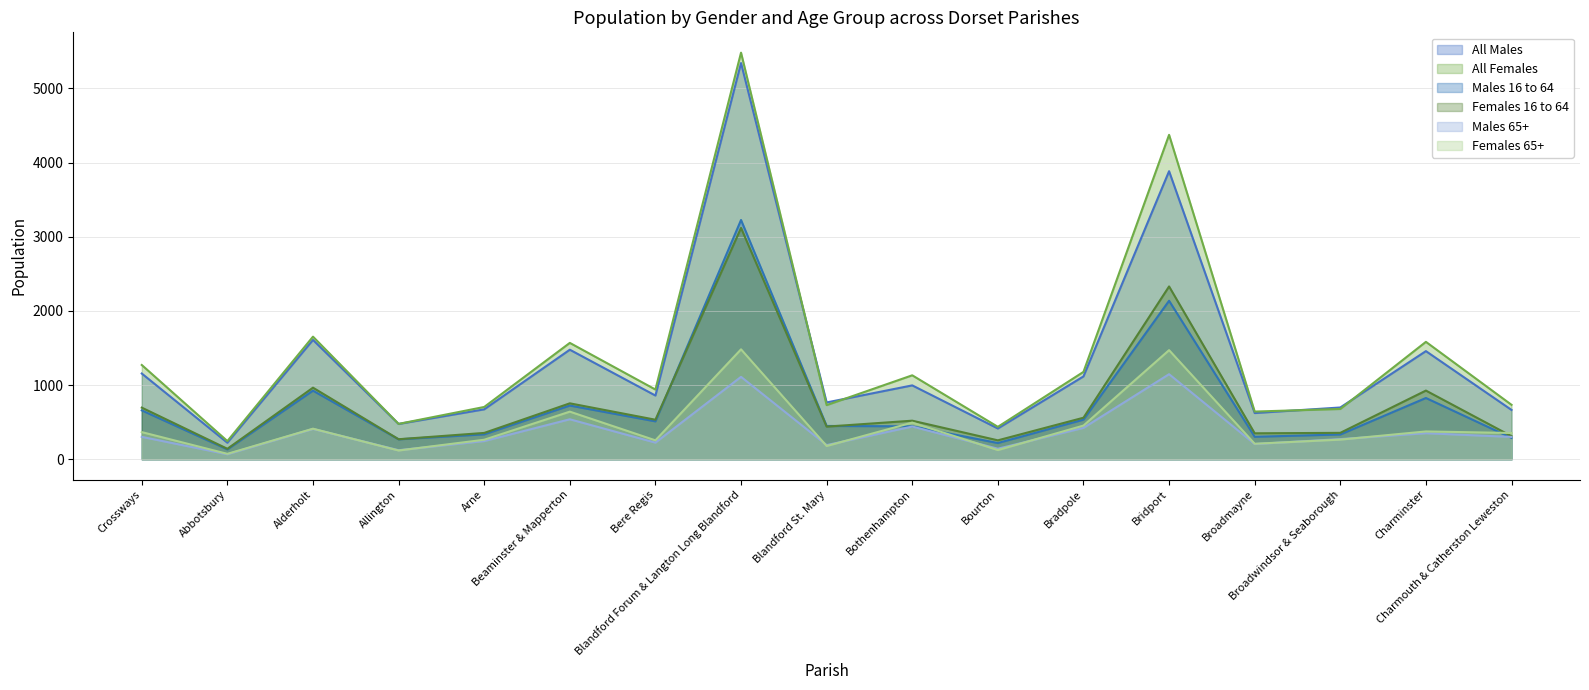

True or false: Males 16 to 64 and Males 65+ cross at least once.

True